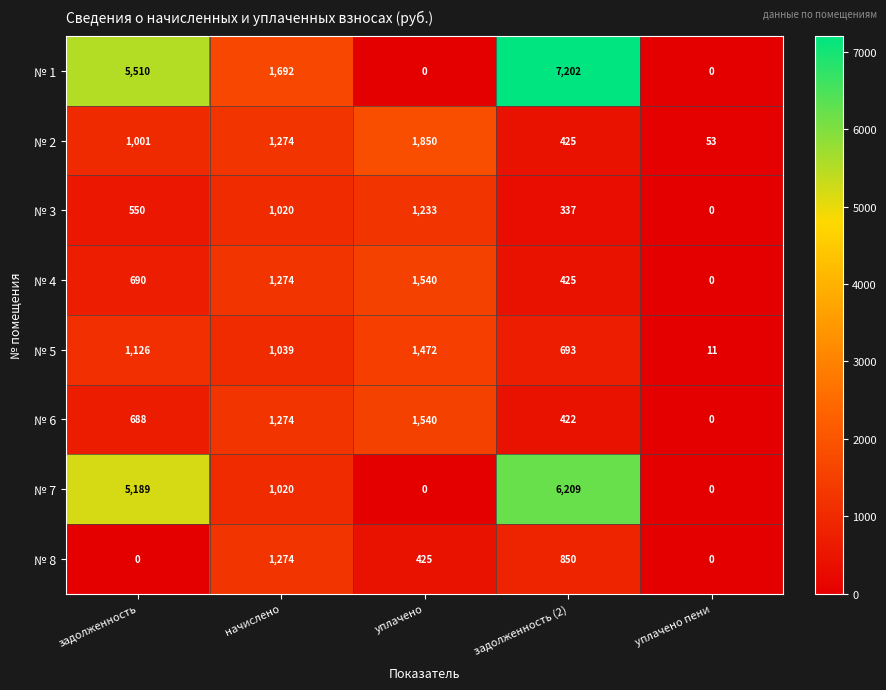

What is the total value across all series at задолженность?

14754